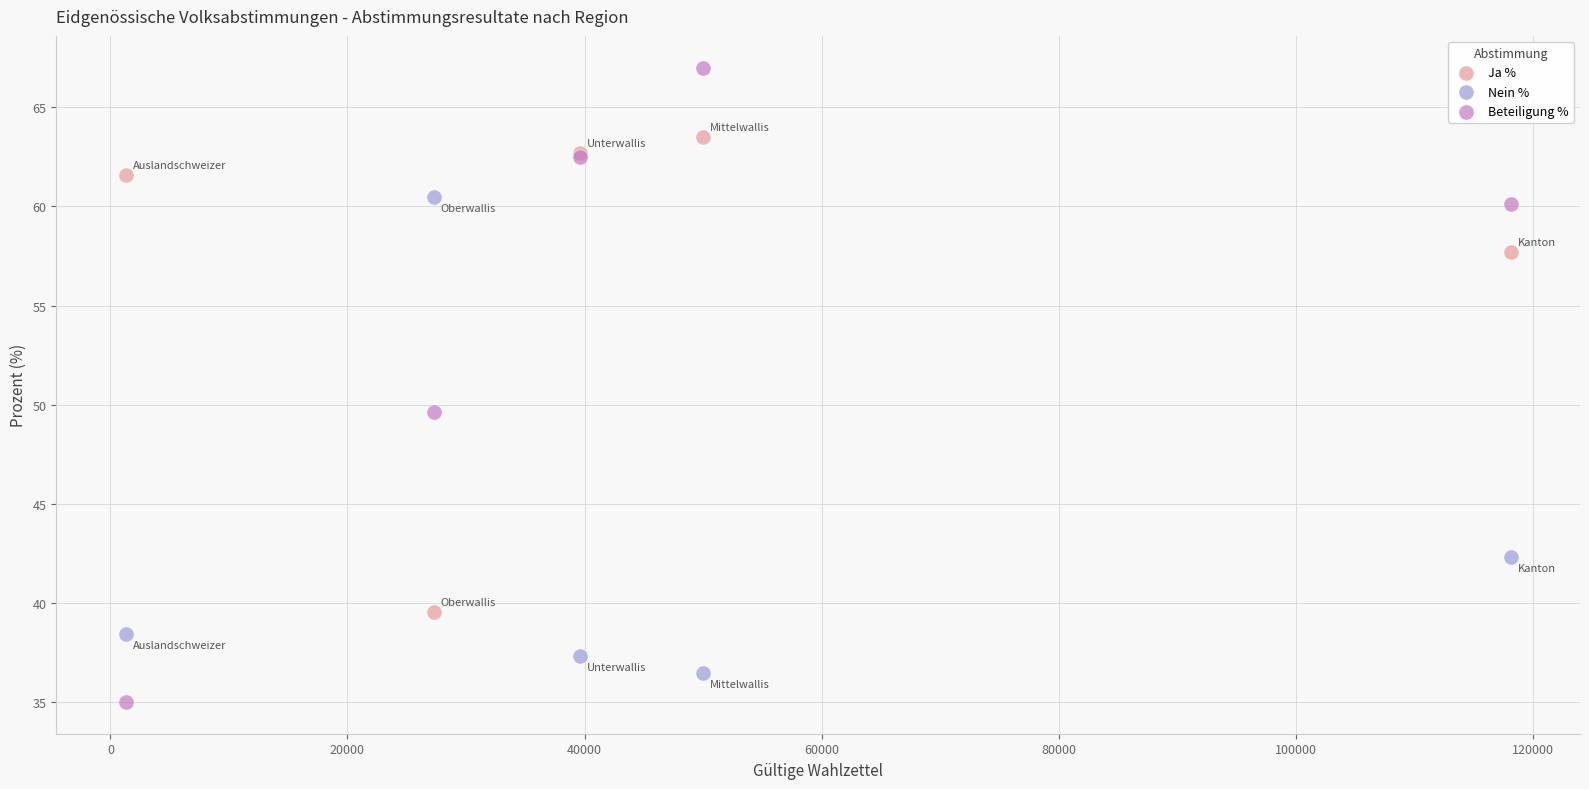

In the Ja % series, what Y value is closest to 51?

57.7